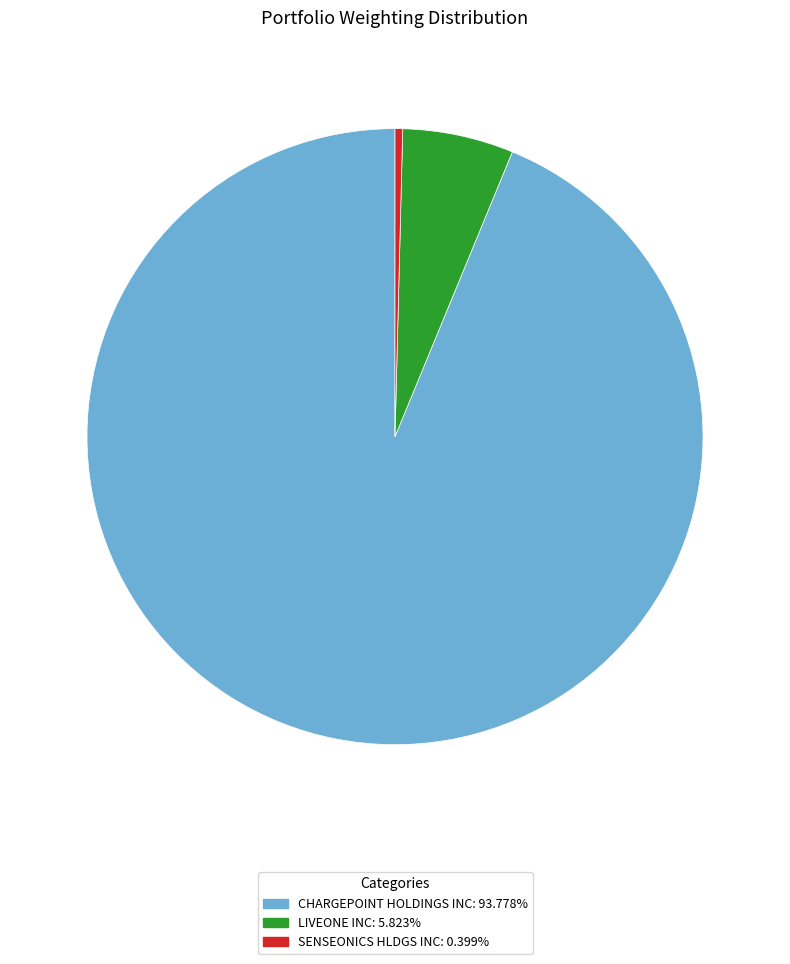

Do CHARGEPOINT HOLDINGS INC: 93.778% and LIVEONE INC: 5.823% together represent more than half of the pie?

Yes